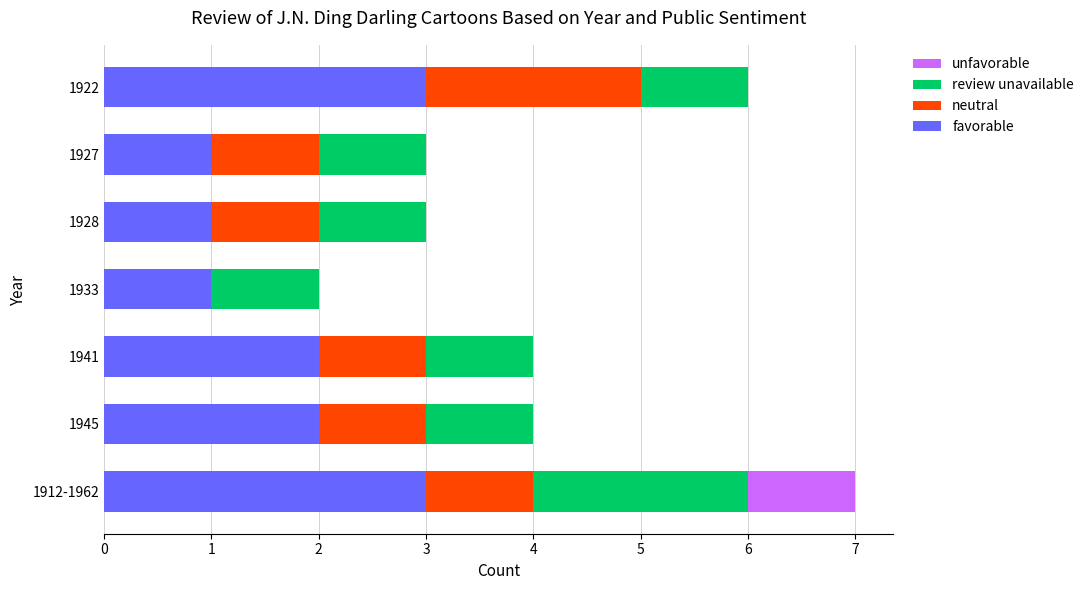

Is it true that favorable equals 1 at 1928?

True